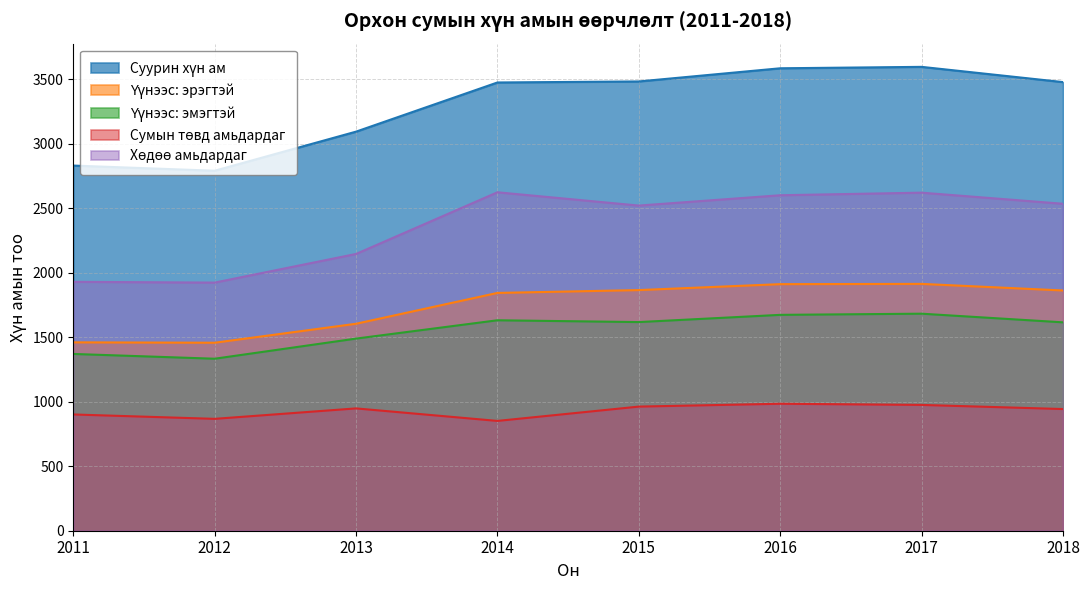

At how many categories does at least one series exceed 3201?

5